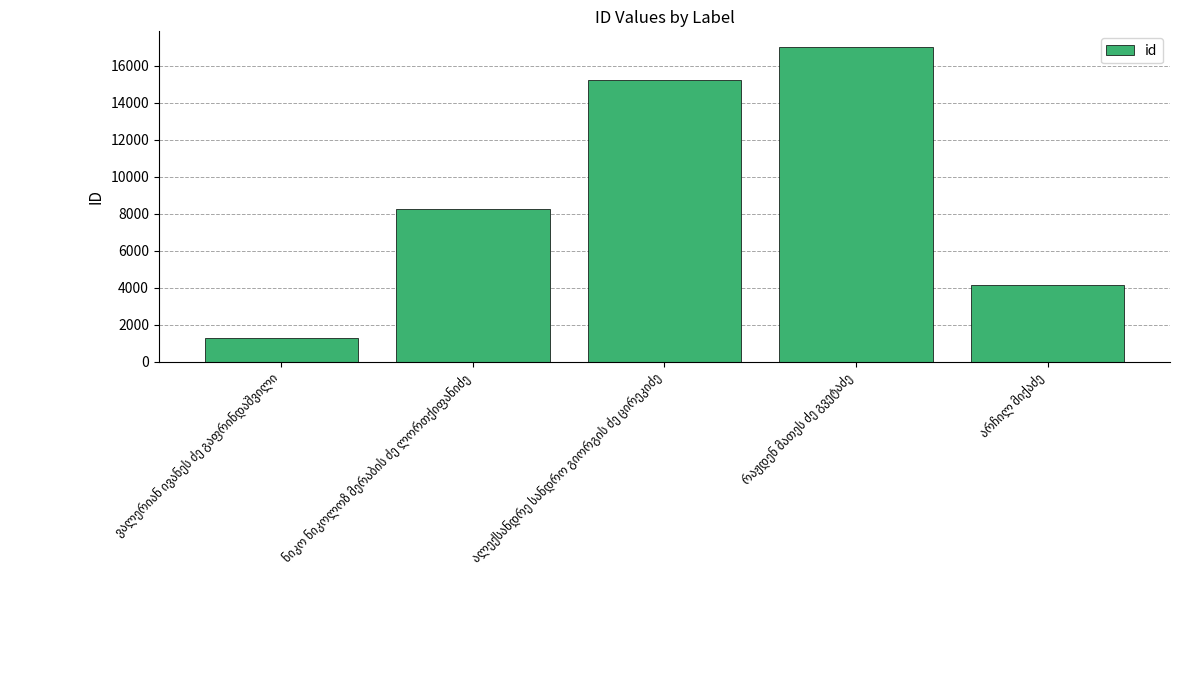

Reading right to left, transcribe all the data shown in this chart.

4135	17002	15205	8261	1300